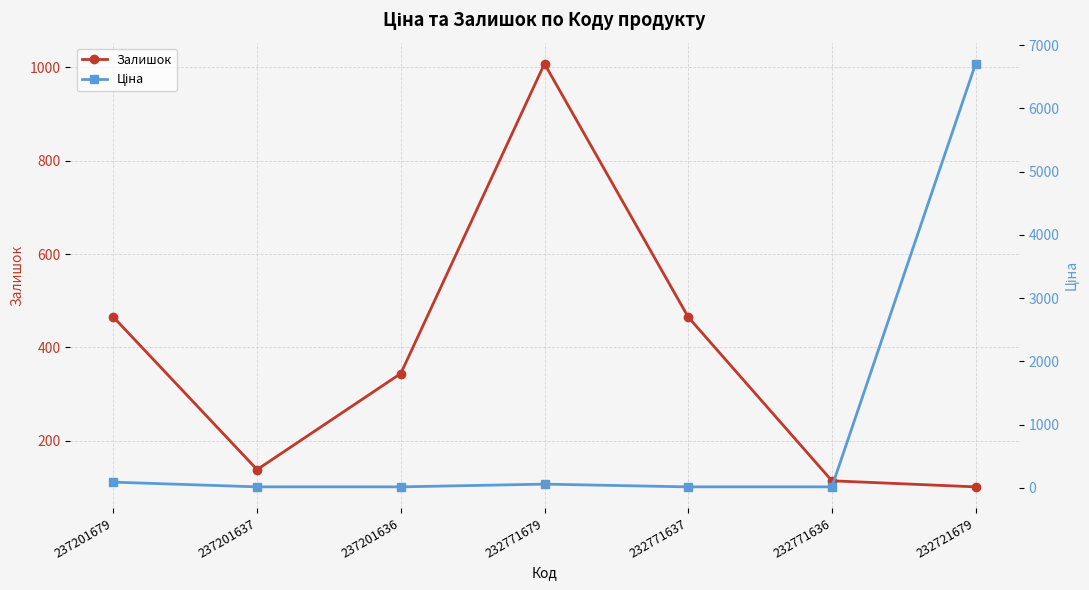

Rank the series at 232771637 from highest to lowest value.

Залишок, Ціна